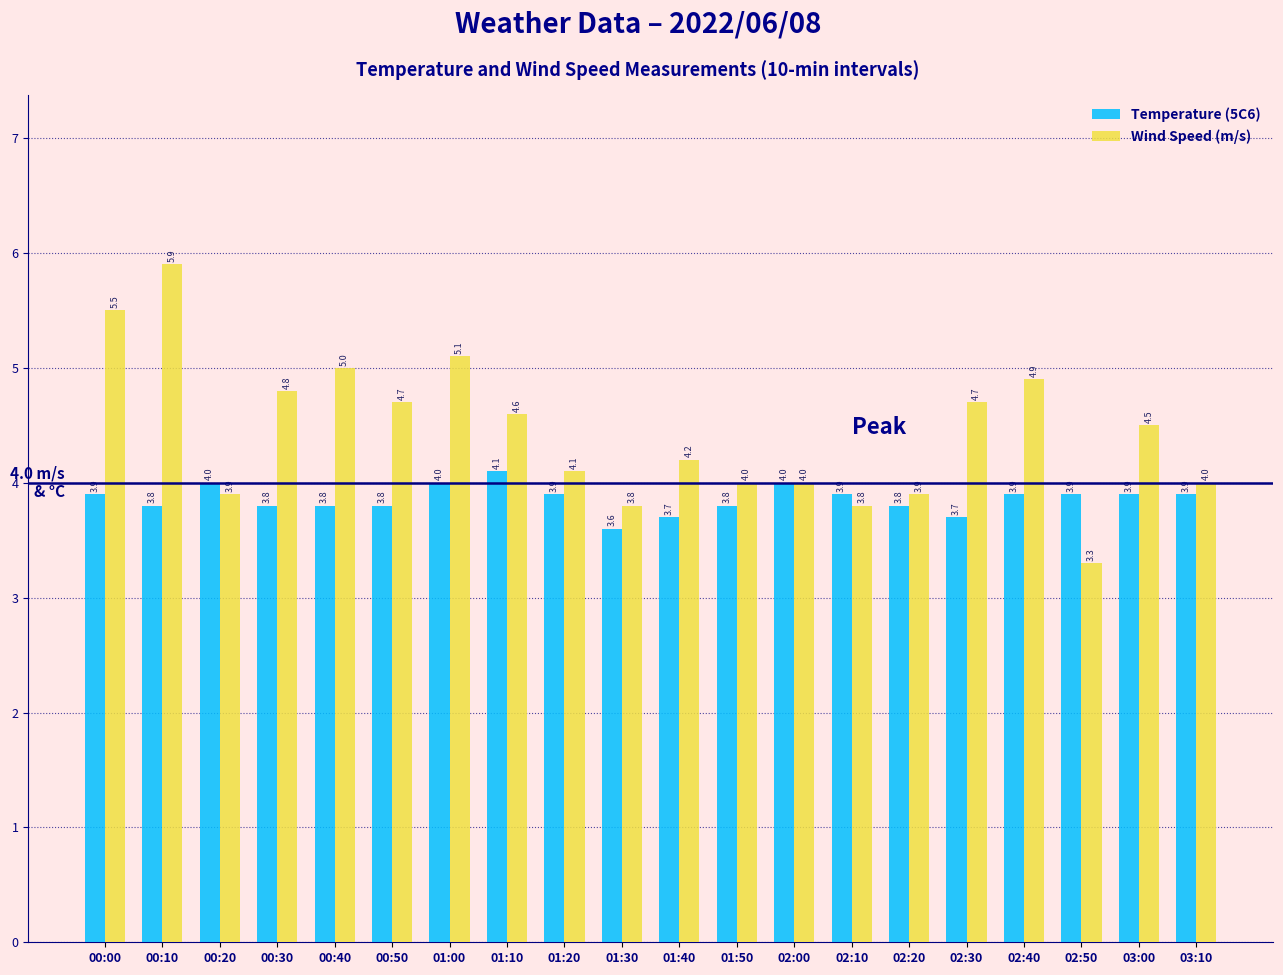

What position from the right is 00:30?

17